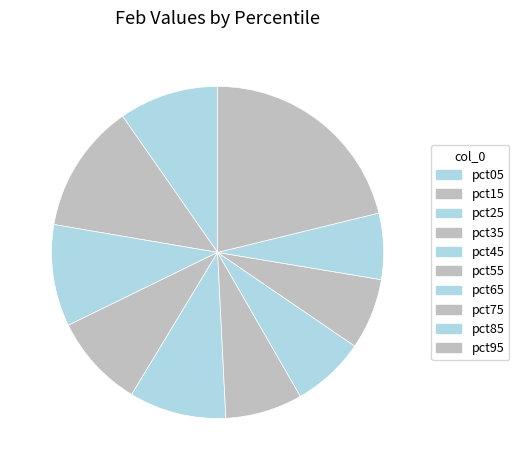

True or false: pct75 accounts for 1% of the total.

False